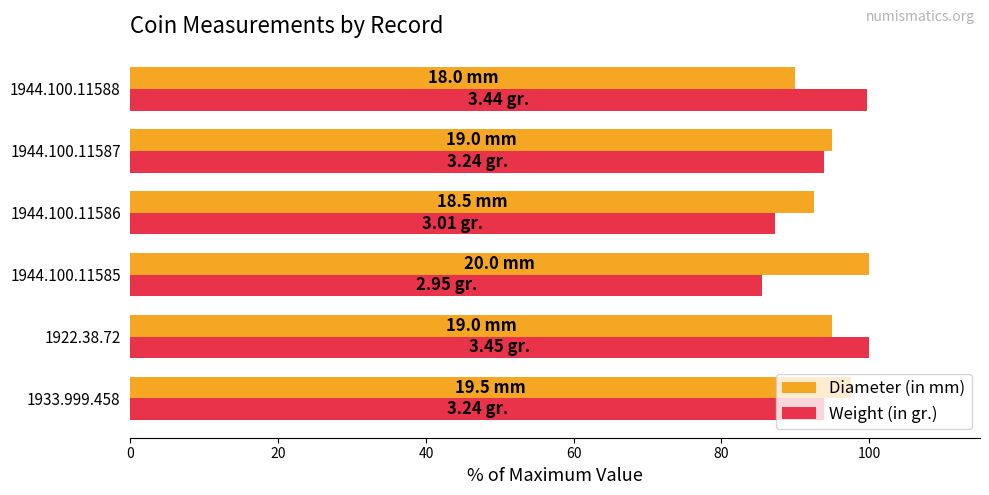

What is the sum of all Weight (in gr.) values?

560.3